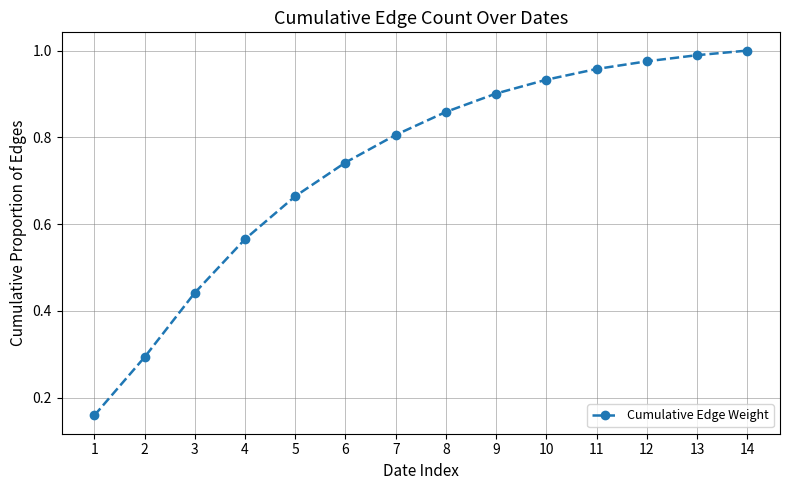

Does the chart display data point markers on the line(s)?

Yes